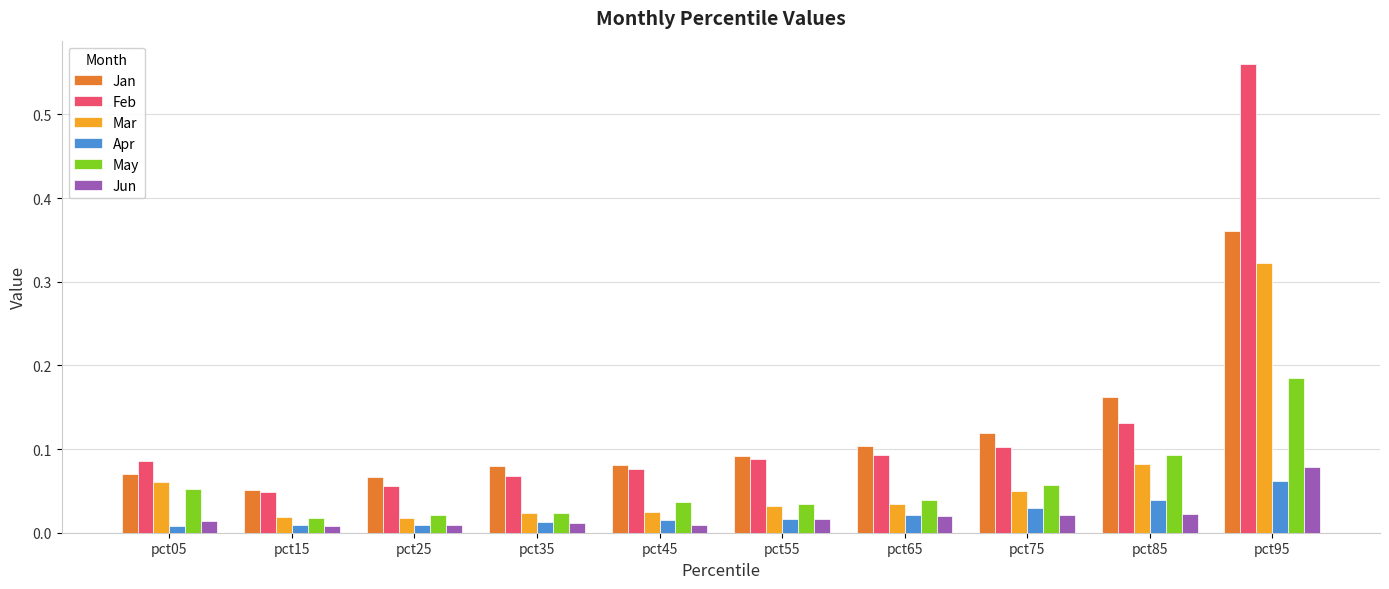

What are all the series names shown in the legend?

Jan, Feb, Mar, Apr, May, Jun